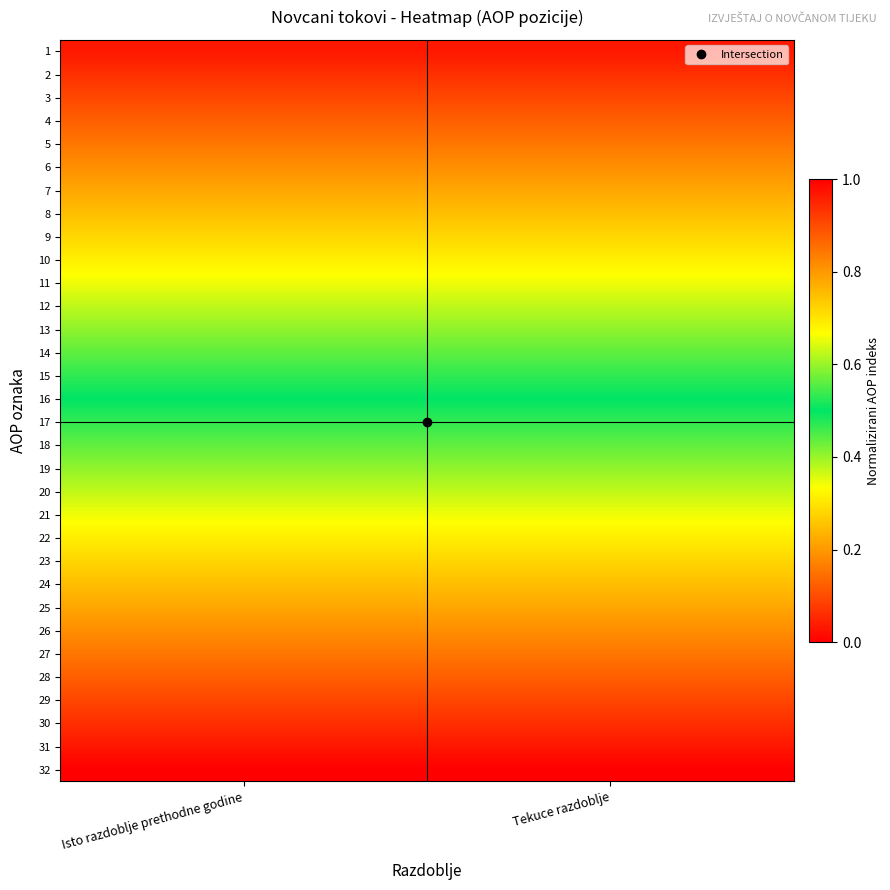

At how many categories does at least one series exceed 0?

2